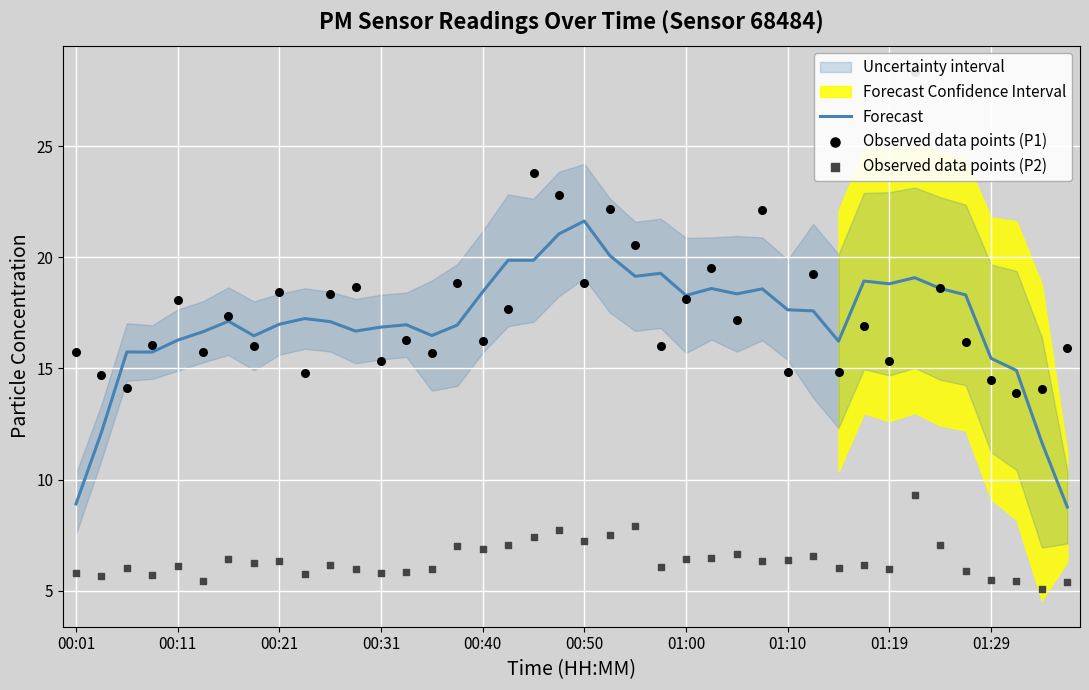

What is the total value across all series at 00:50?

47.7